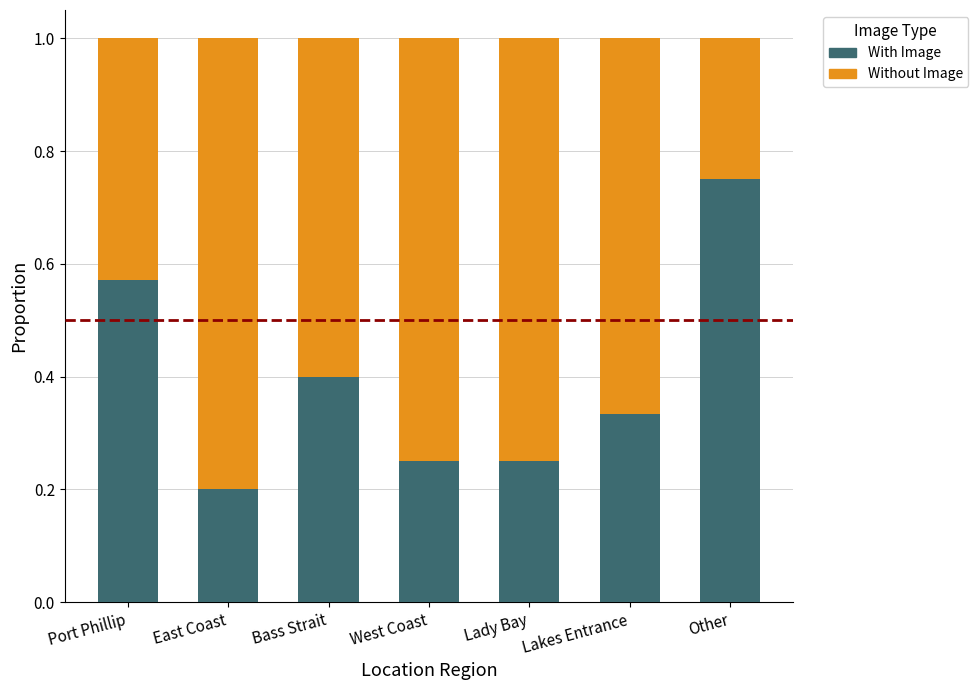

What is the total value across all series at Other?

1.0